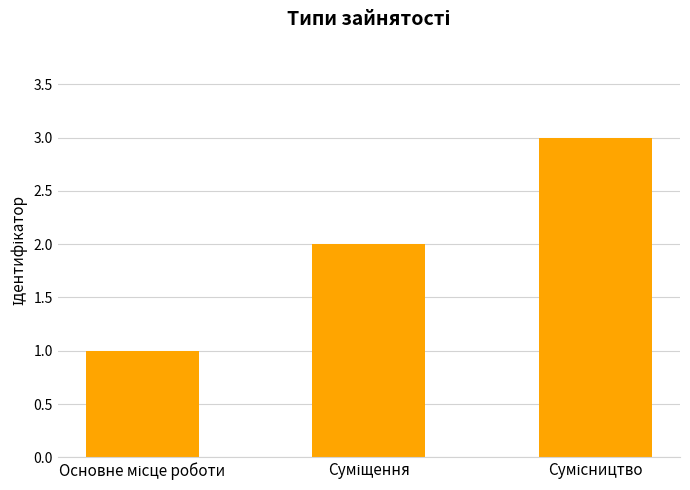

How many data points are less than 2?

1